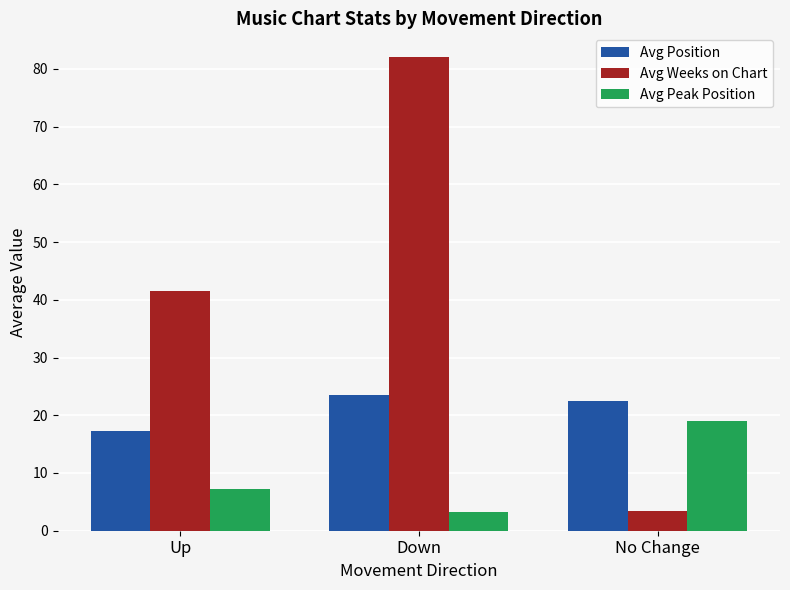

Which series changed the most between Up and Down?

Avg Weeks on Chart